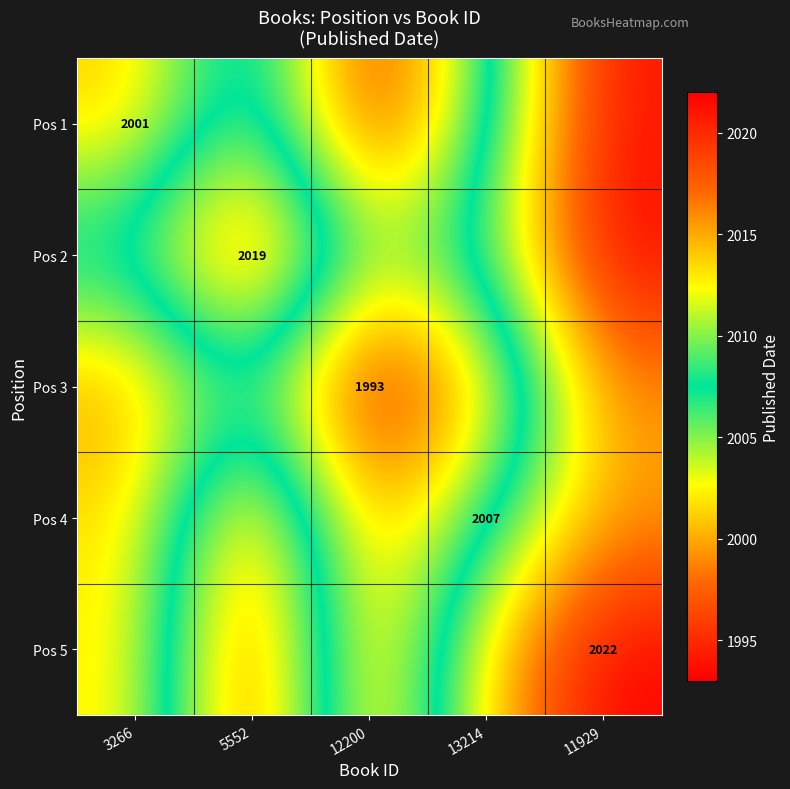

Between 11929 and 13214, which is larger?

11929